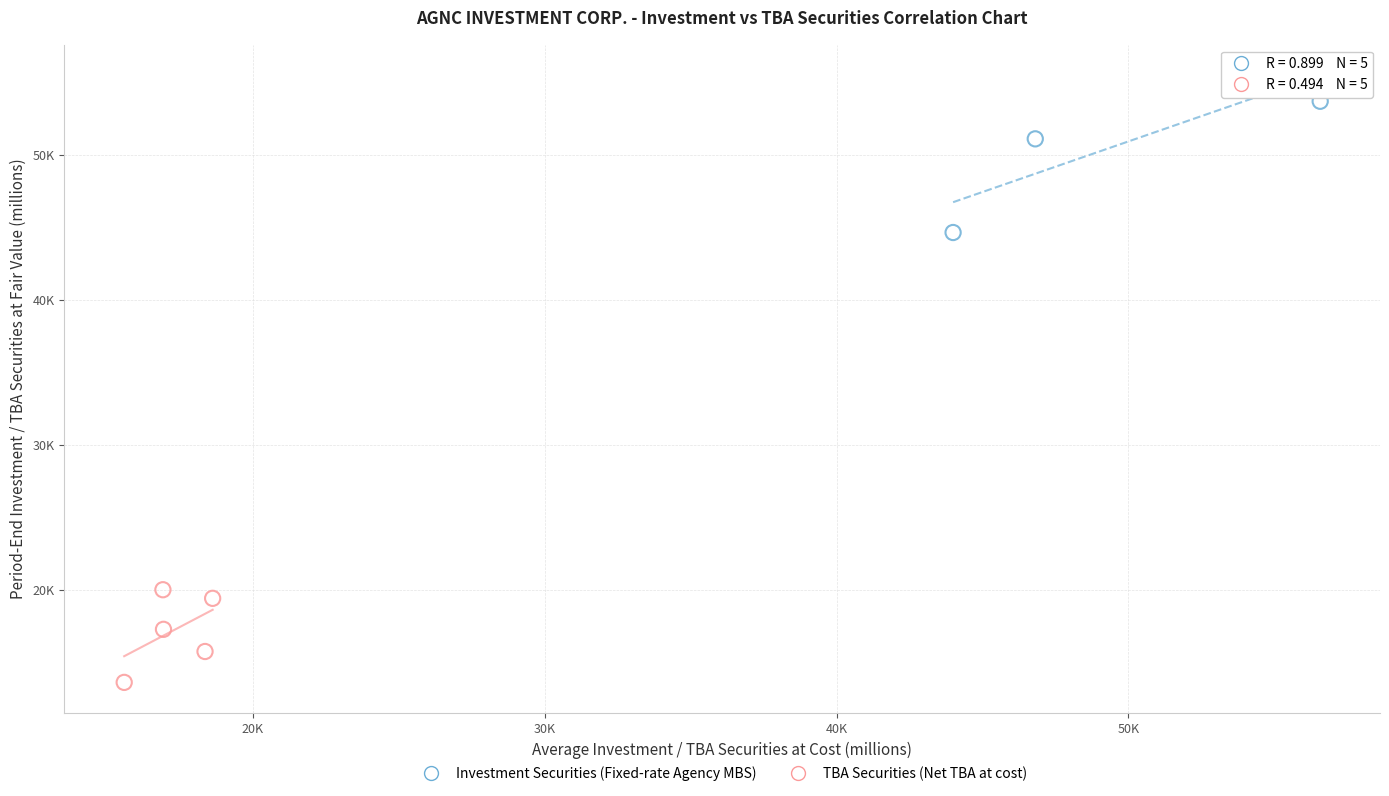

What are all the series names shown in the legend?

Investment Securities (Fixed-rate Agency MBS), TBA Securities (Net TBA at cost)